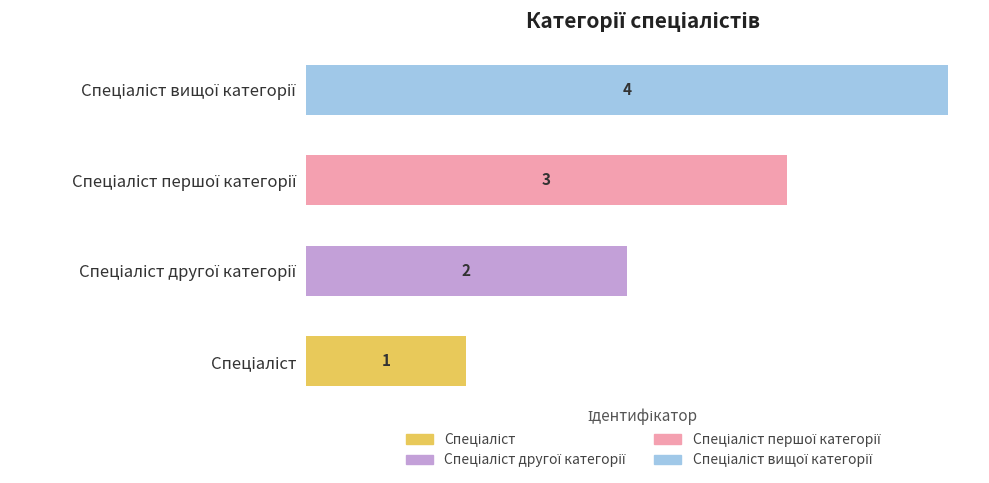

How many bars are there in each group?

4